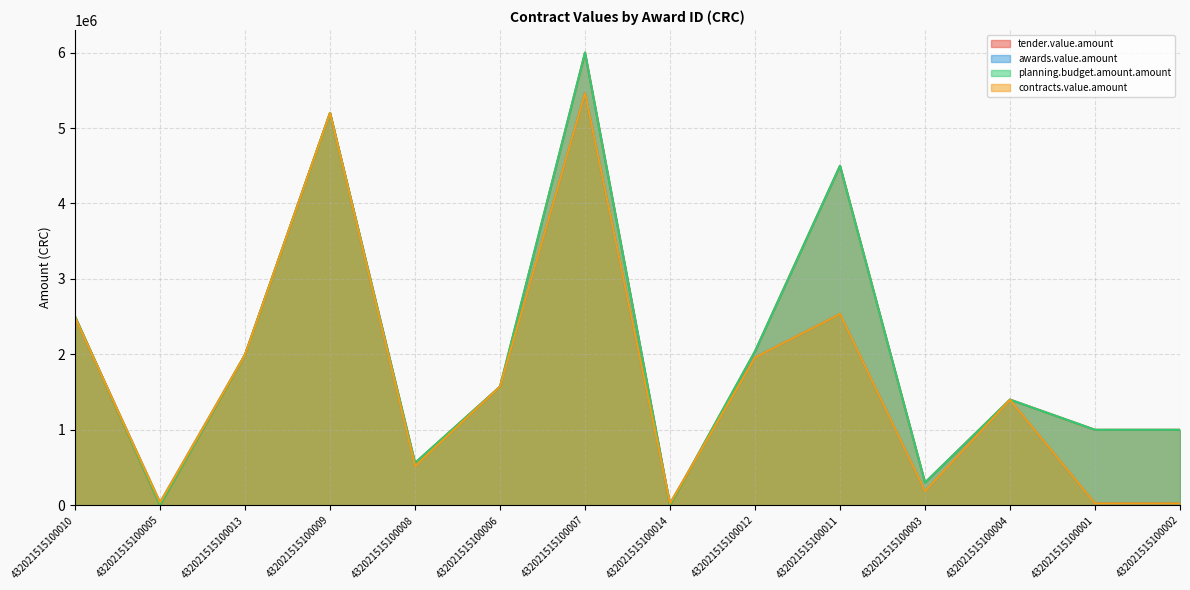

True or false: tender.value.amount and contracts.value.amount cross at least once.

True